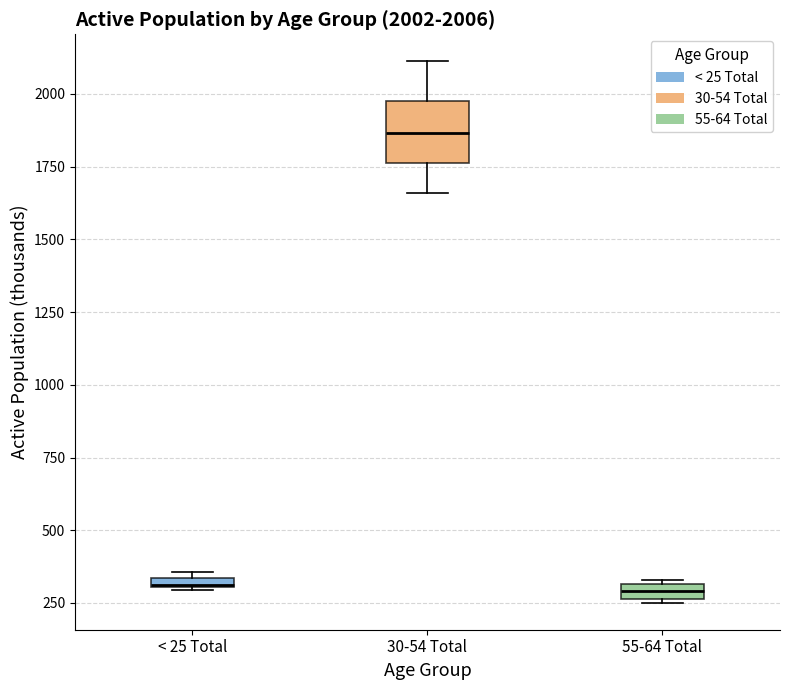

Which box's median line is the highest?

30-54 Total